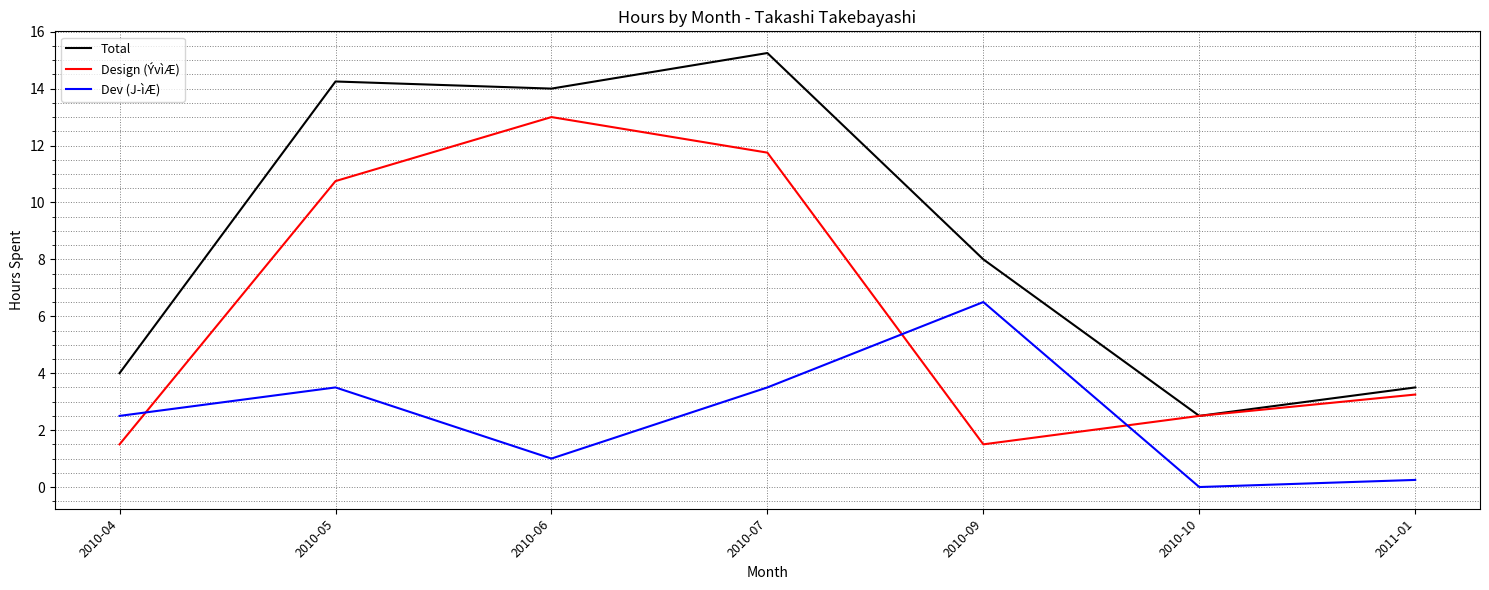

What position from the left is 2010-10?

6